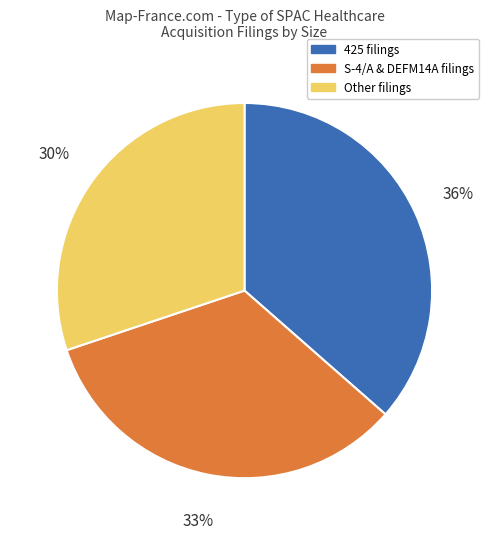

To the nearest percent, what is the difference between the largest and smallest slice percentages?

6%